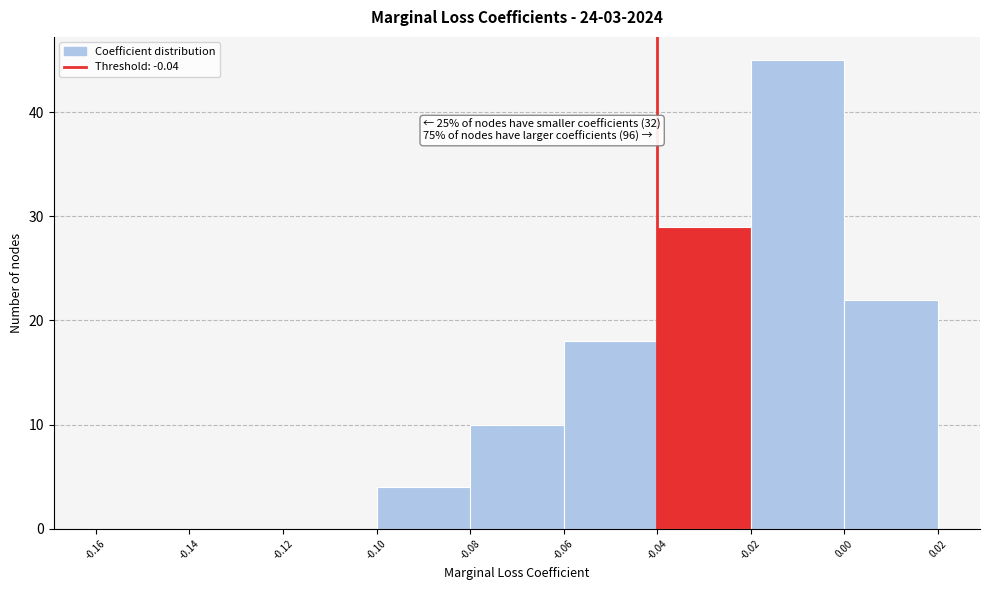

Over which range of the x-axis is the bar tallest?

-0.02 to 0.00